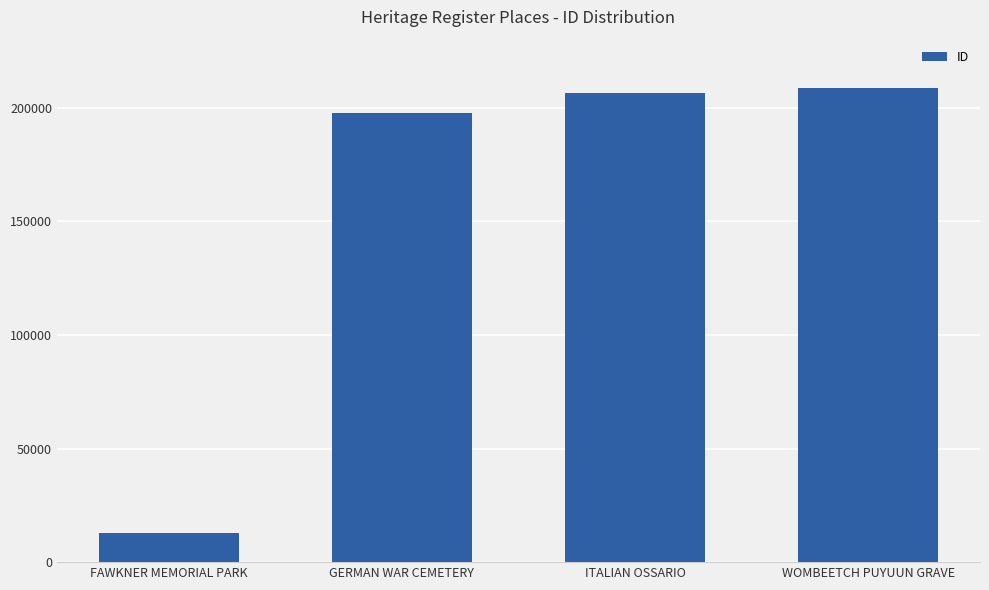

What is the difference between the values at ITALIAN OSSARIO and WOMBEETCH PUYUUN GRAVE?

2145